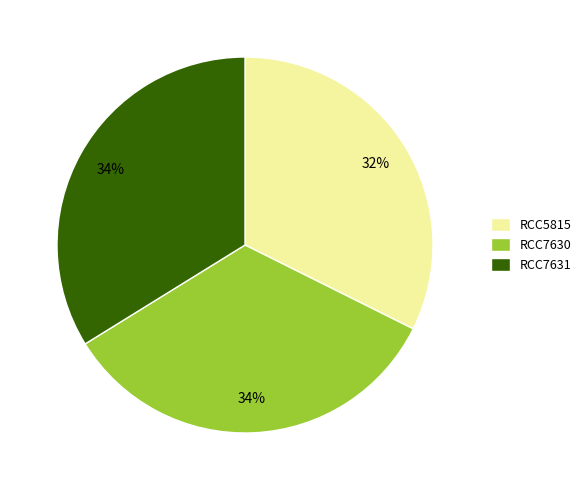

Between RCC5815 and RCC7630, which is larger?

RCC7630